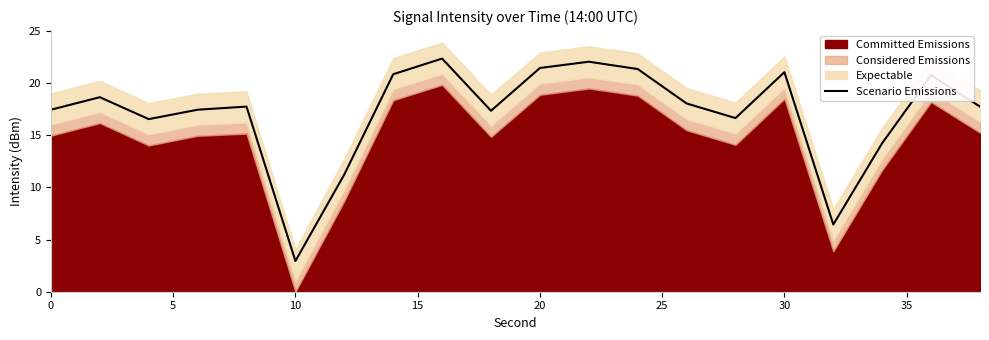

What is the highest value of the Scenario Emissions series?

22.3